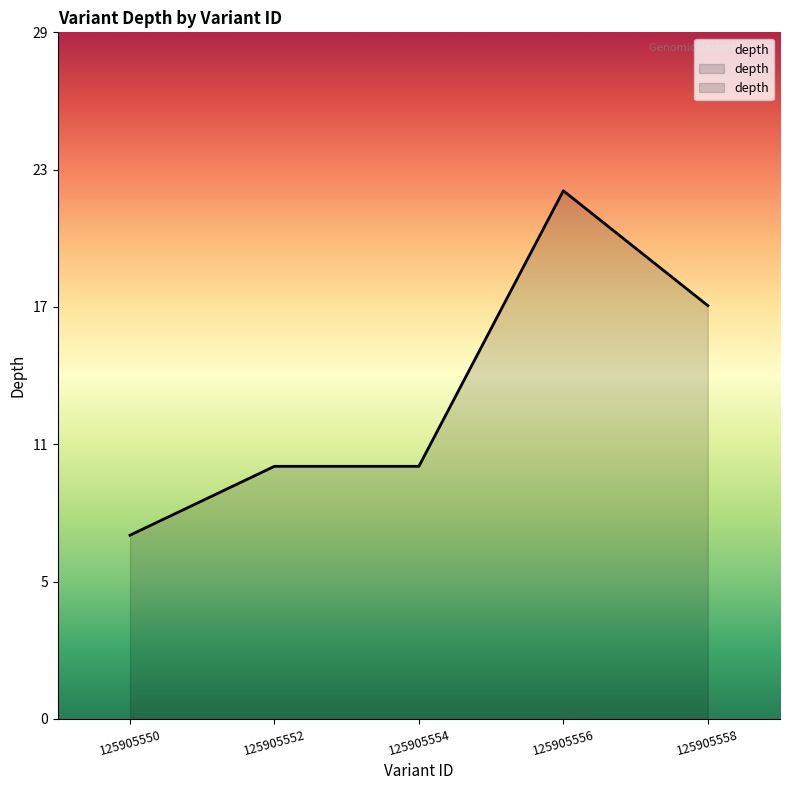

Between 125905550 and 125905552, which is larger?

125905552